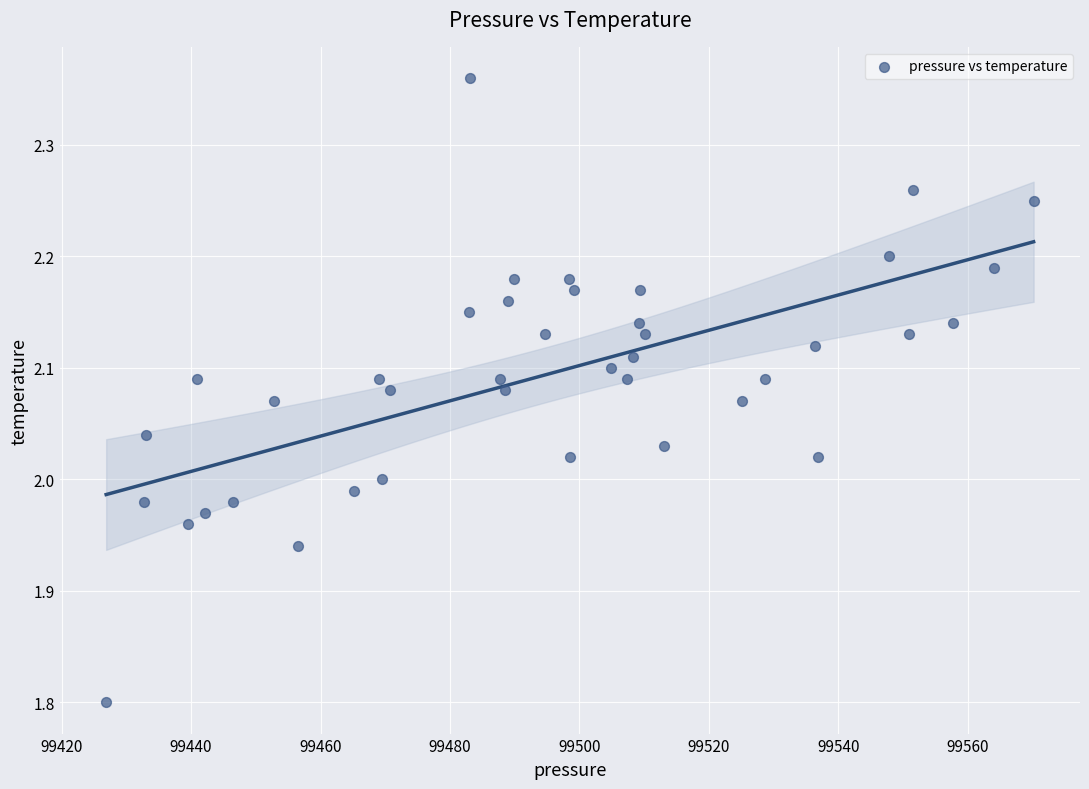

What is the range of Y values (max minus min)?

0.6